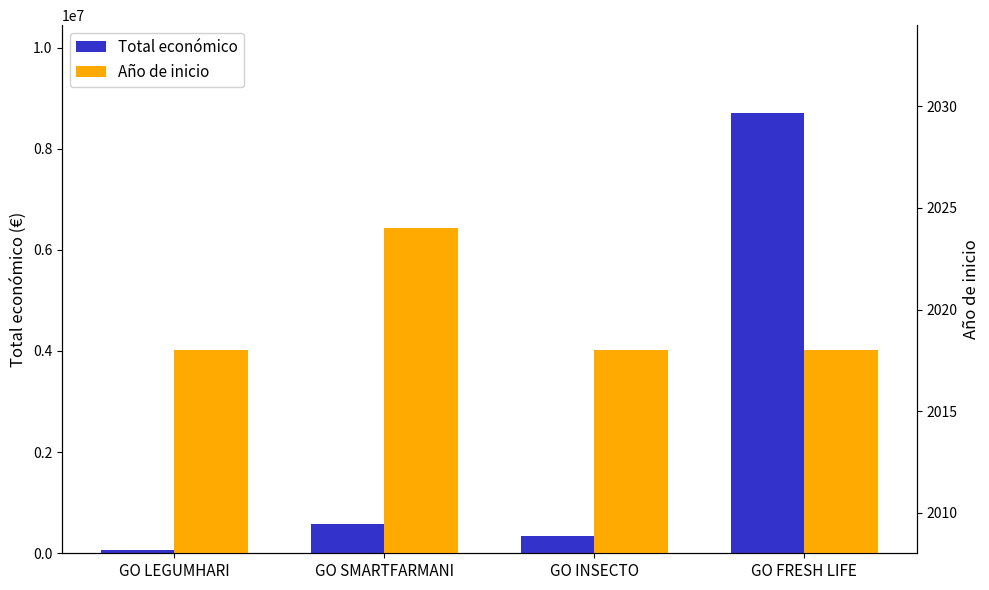

List the series in order of their peak value, lowest first.

Año de inicio, Total económico